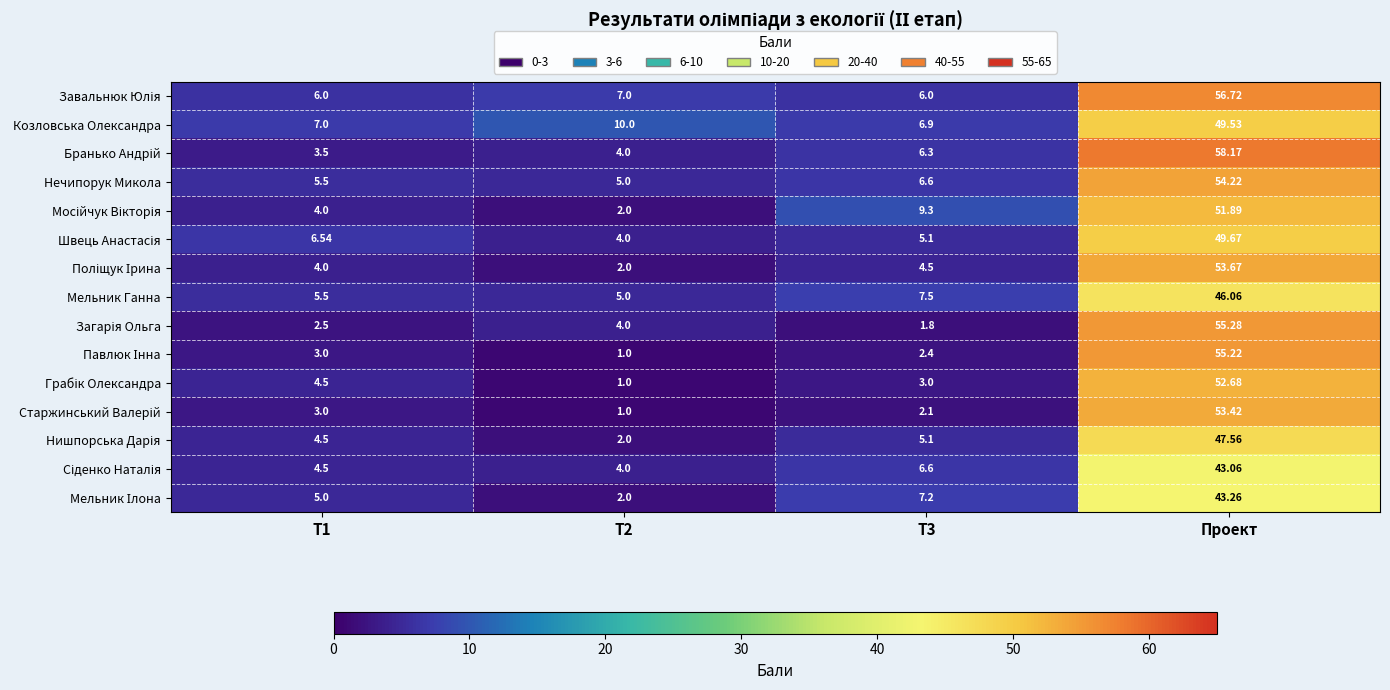

At which category does the chart reach its peak across all series?

Проект